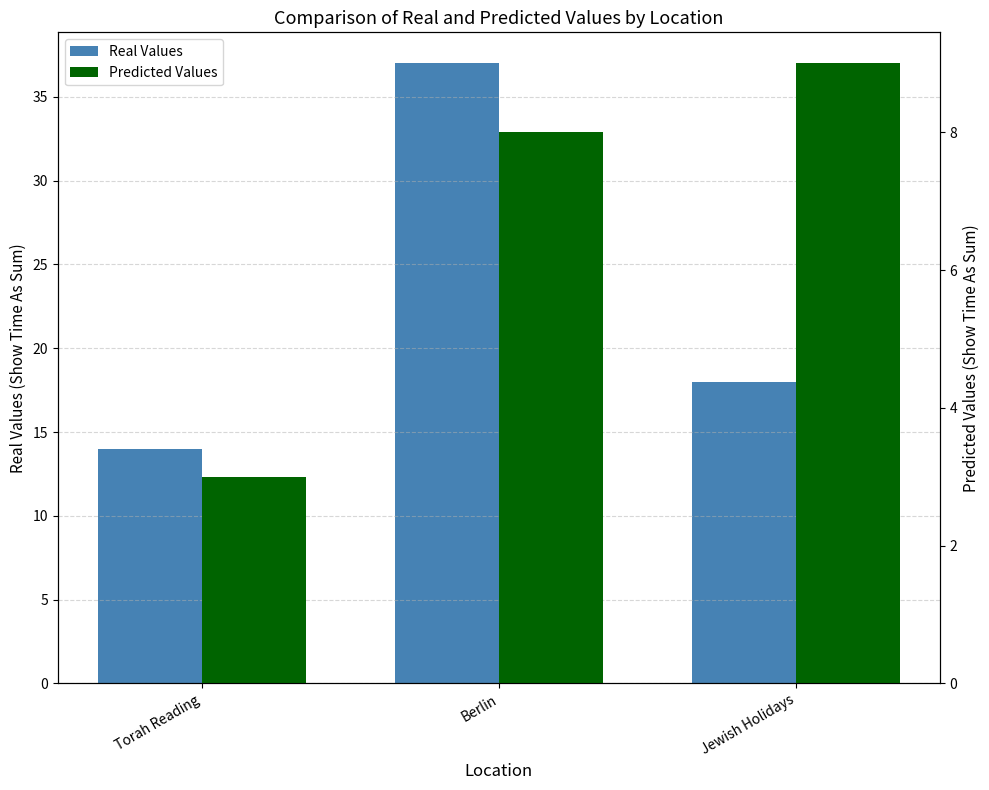

How many Predicted Values values are between 3 and 9?

3